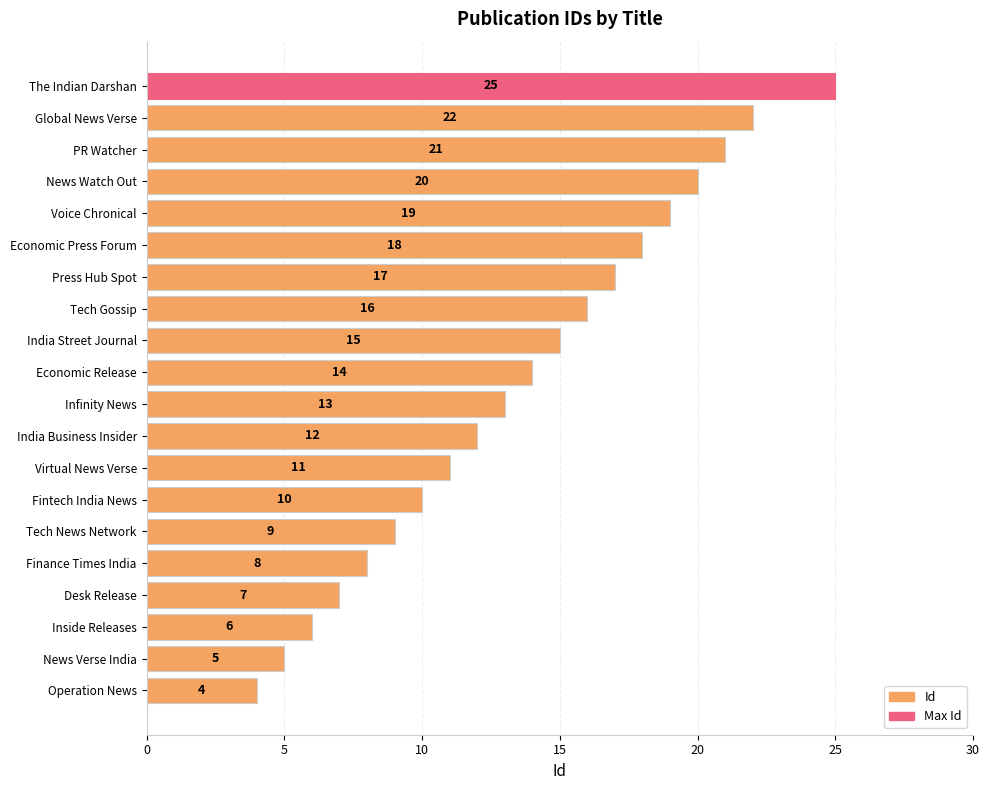

What is the ratio of the value at Finance Times India to the value at News Verse India?

1.6